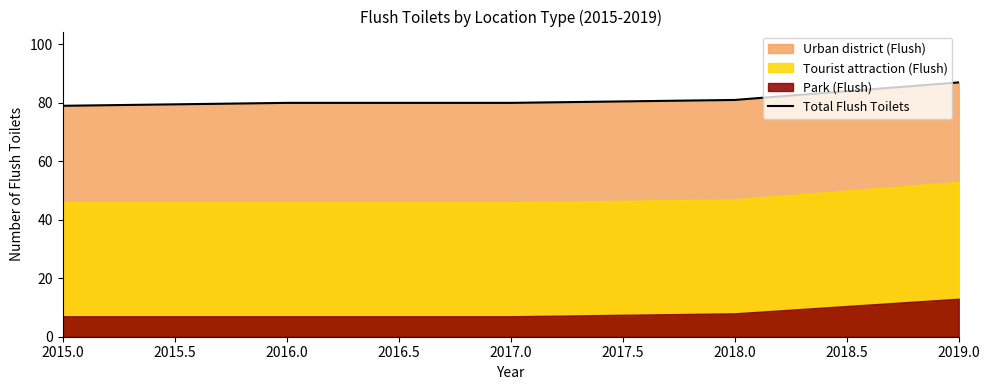

What is the value of the 4th point from the left?

81